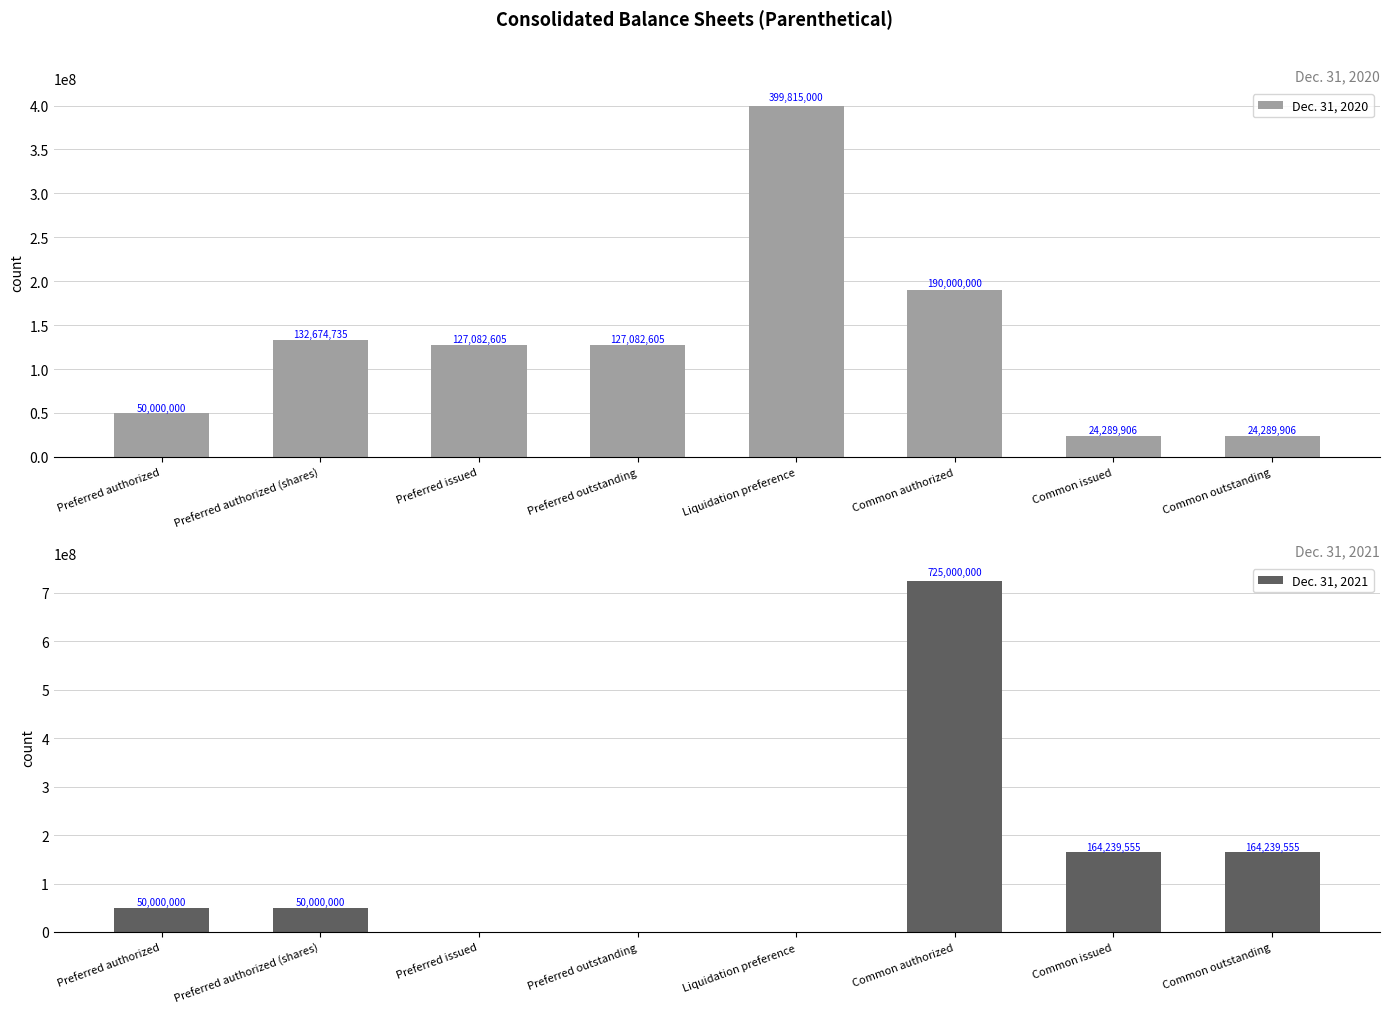

At which label does Dec. 31, 2021 first exceed 50000000?

Common authorized